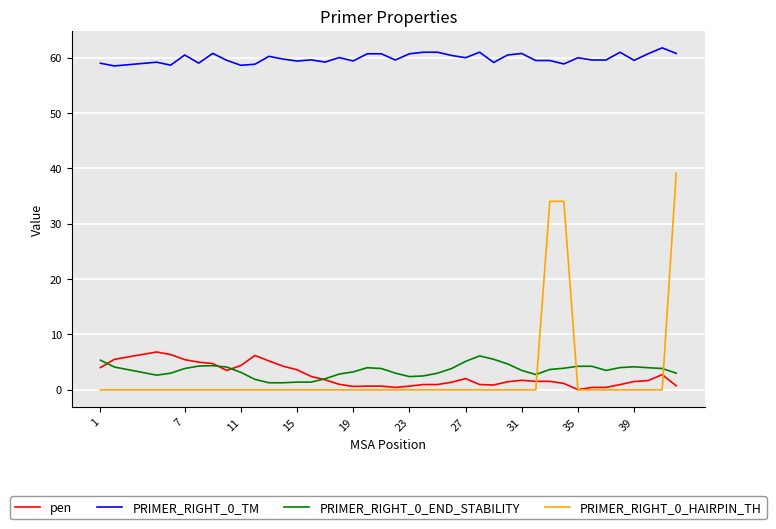

What is the highest value of the pen series?

6.8